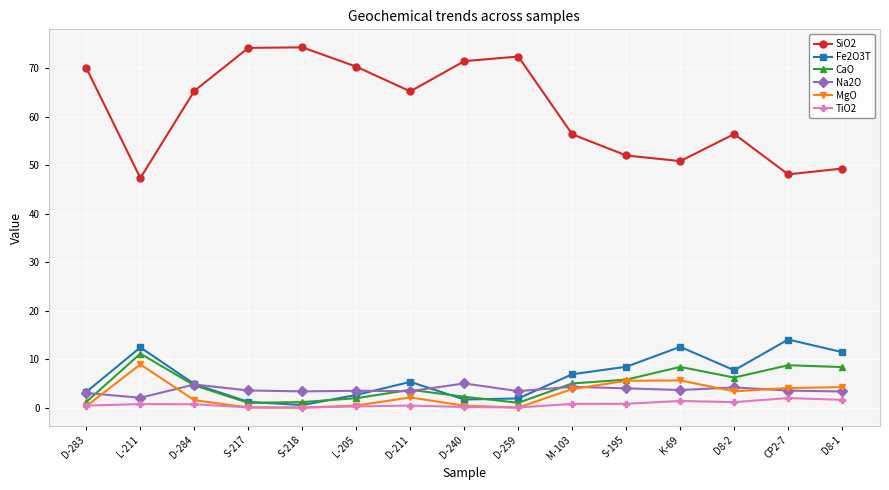

Is it true that Fe2O3T equals 7.0 at M-103?

True